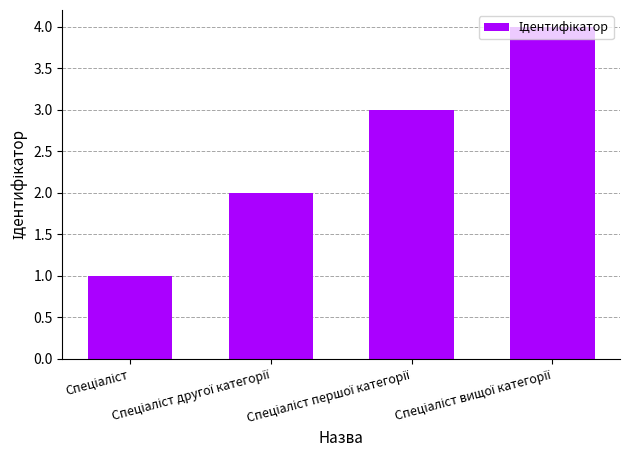

What is the difference between the maximum and minimum values?

3